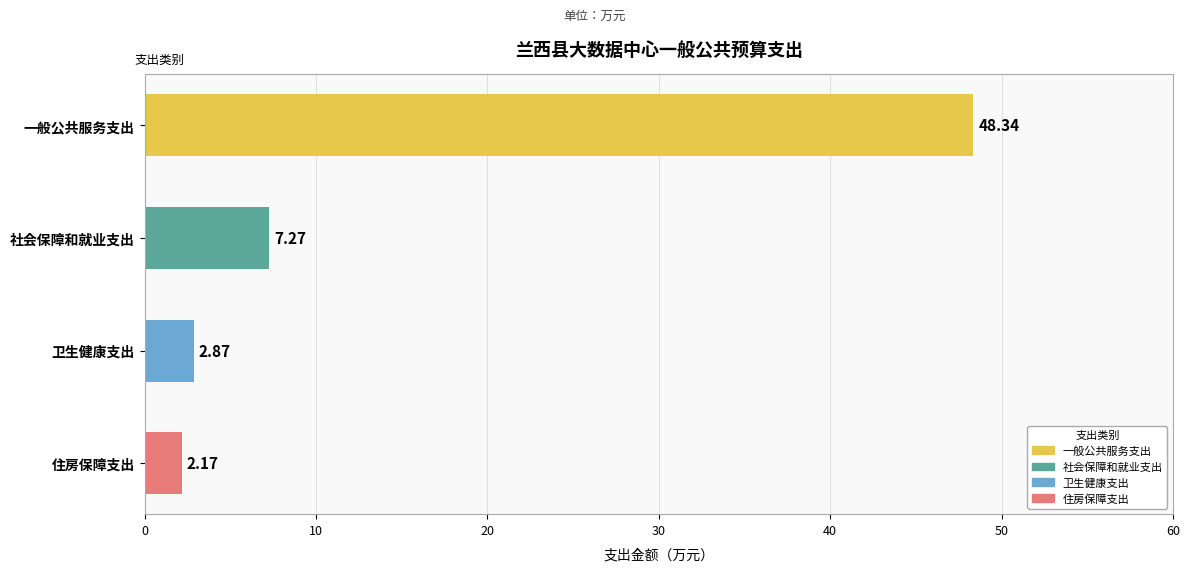

Does the chart contain any negative values?

No